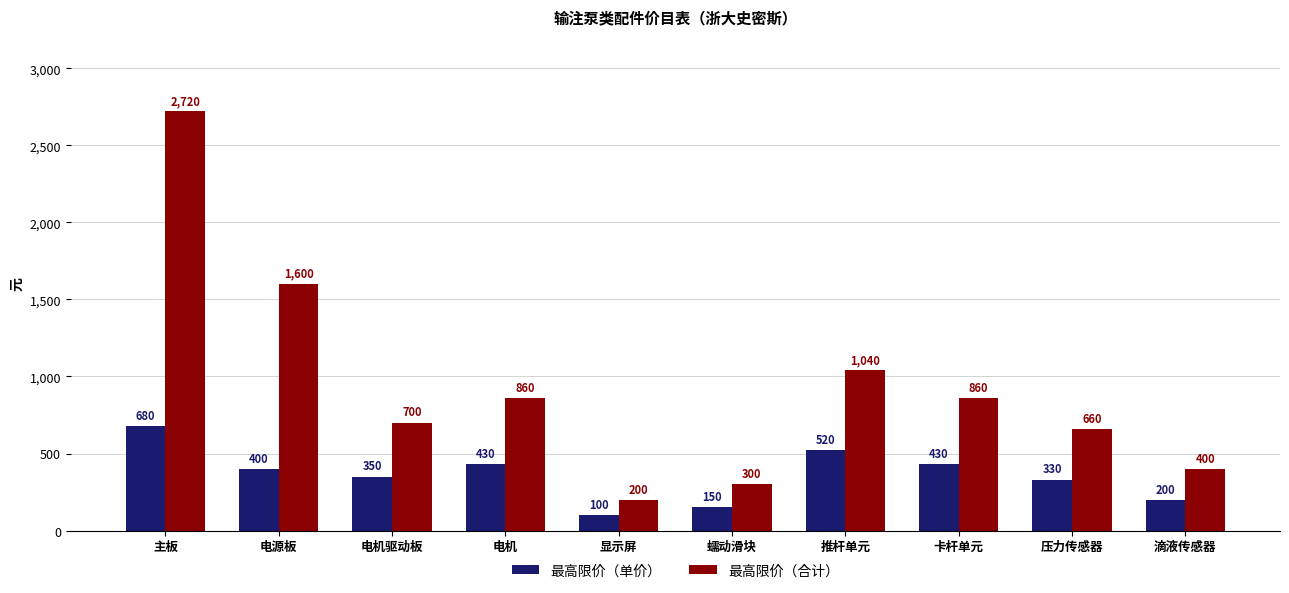

How many distinct data groups are displayed?

2